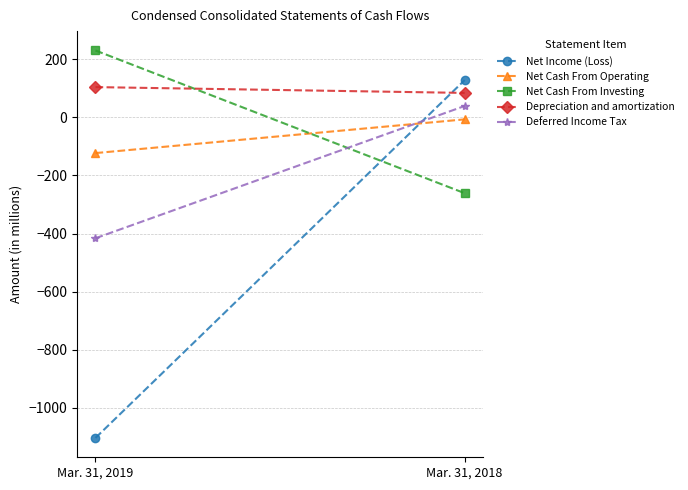

Read the Depreciation and amortization value at Mar. 31, 2019.

104